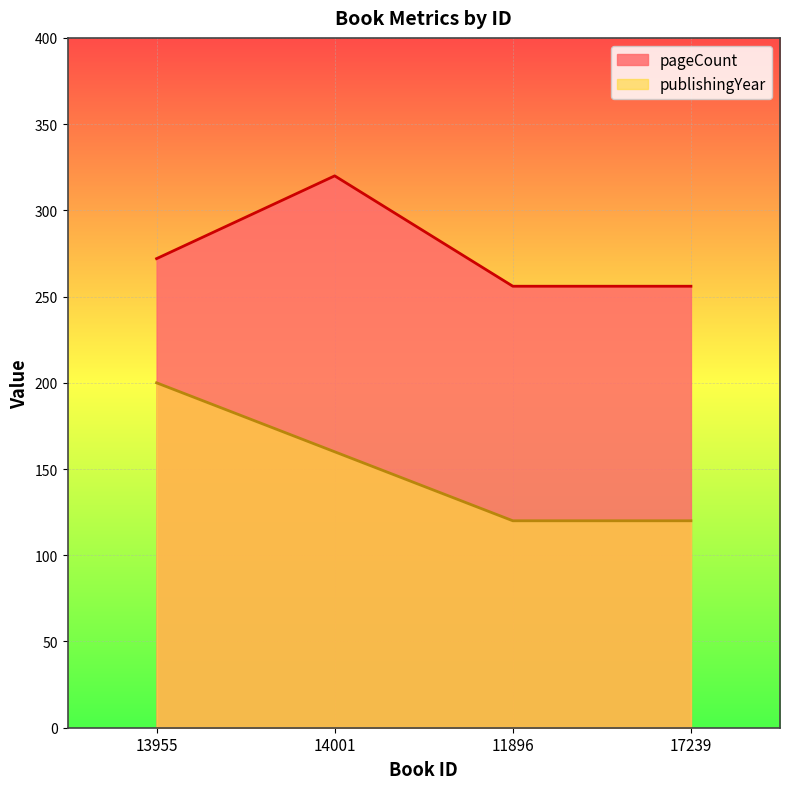

Count the pageCount values in the range 256 to 320.

4